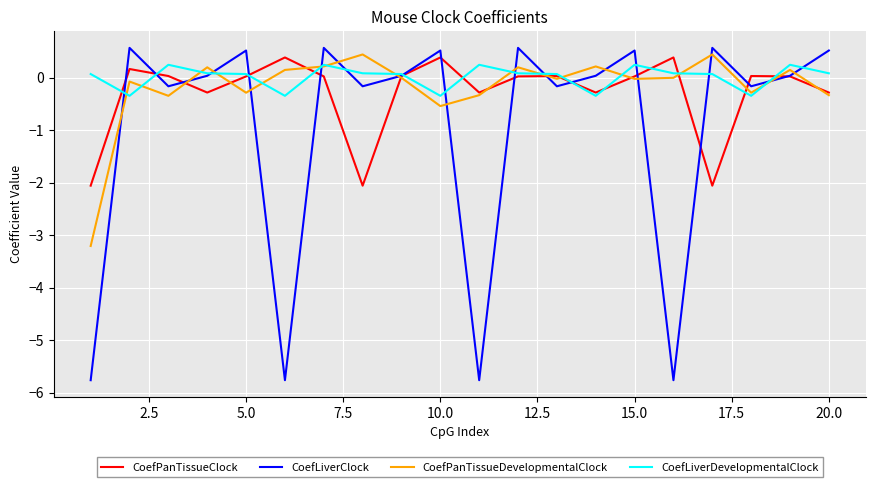

What is the minimum value for CoefPanTissueDevelopmentalClock?

-3.2